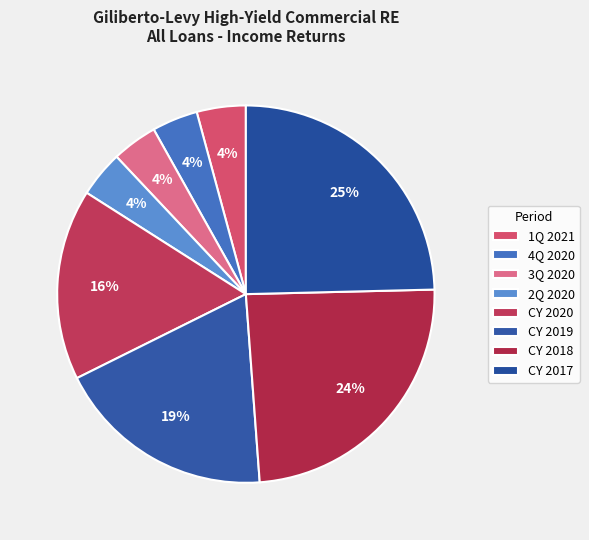

To the nearest percent, what percentage of the pie is 3Q 2020?

4%